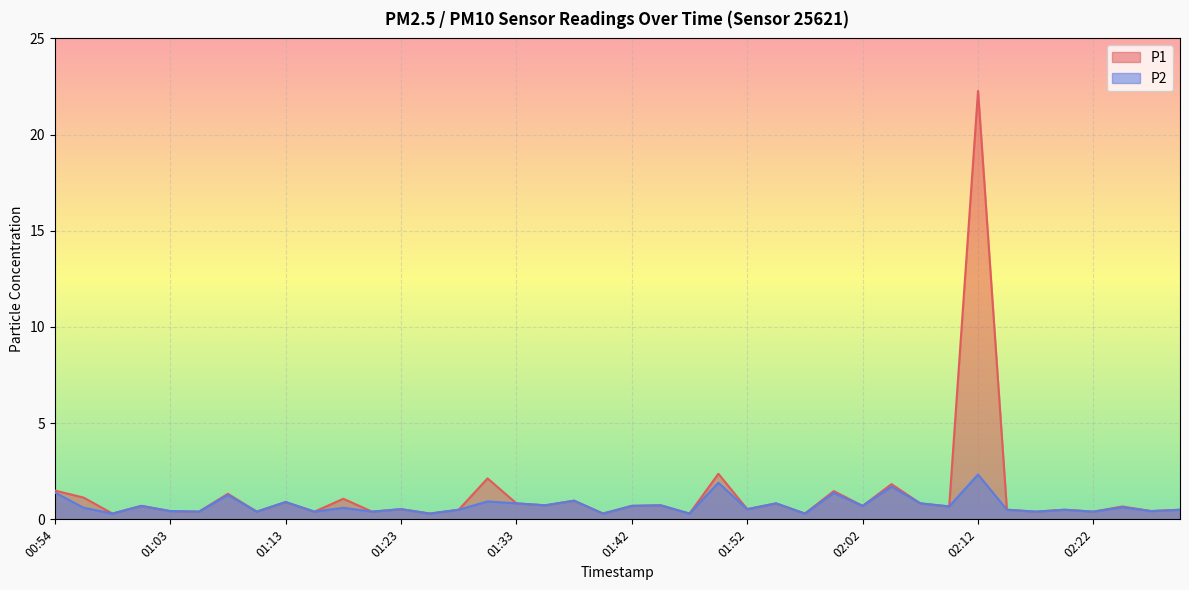

Which series has the largest range (max minus min)?

P1